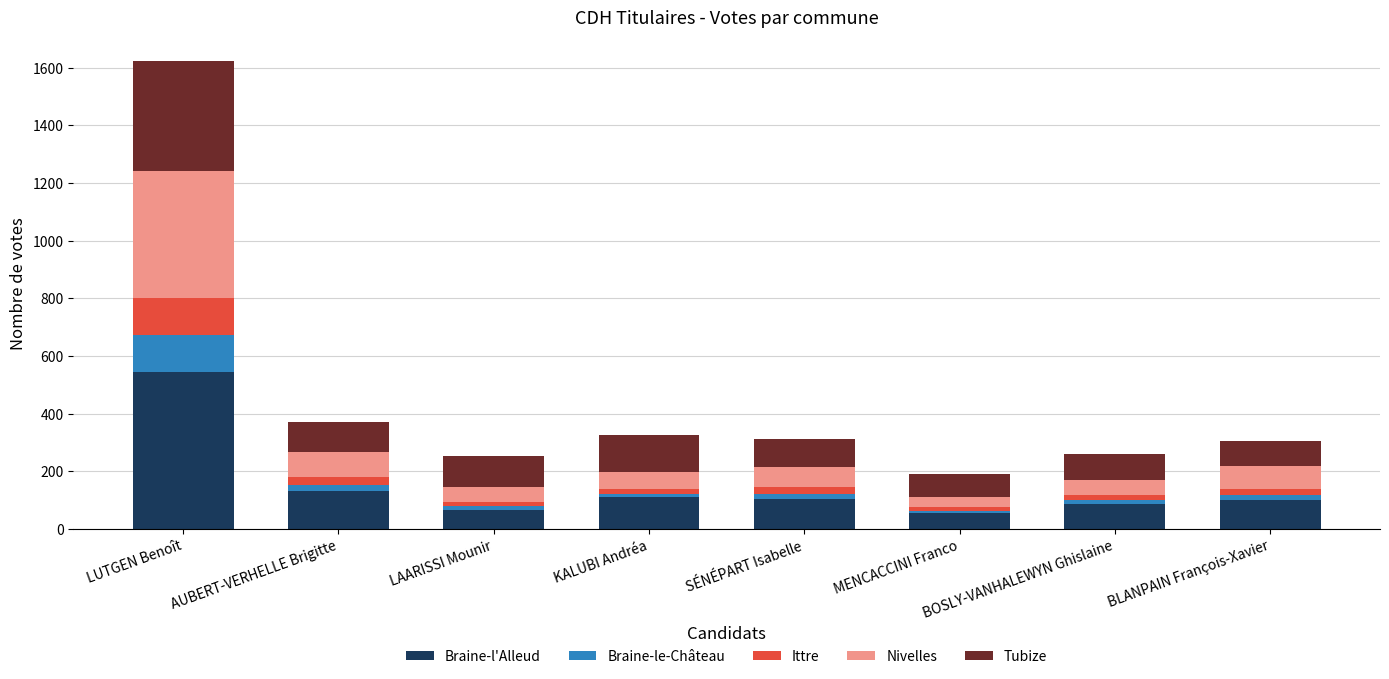

What is the difference between the maximum and minimum values in the Braine-l'Alleud series?

488